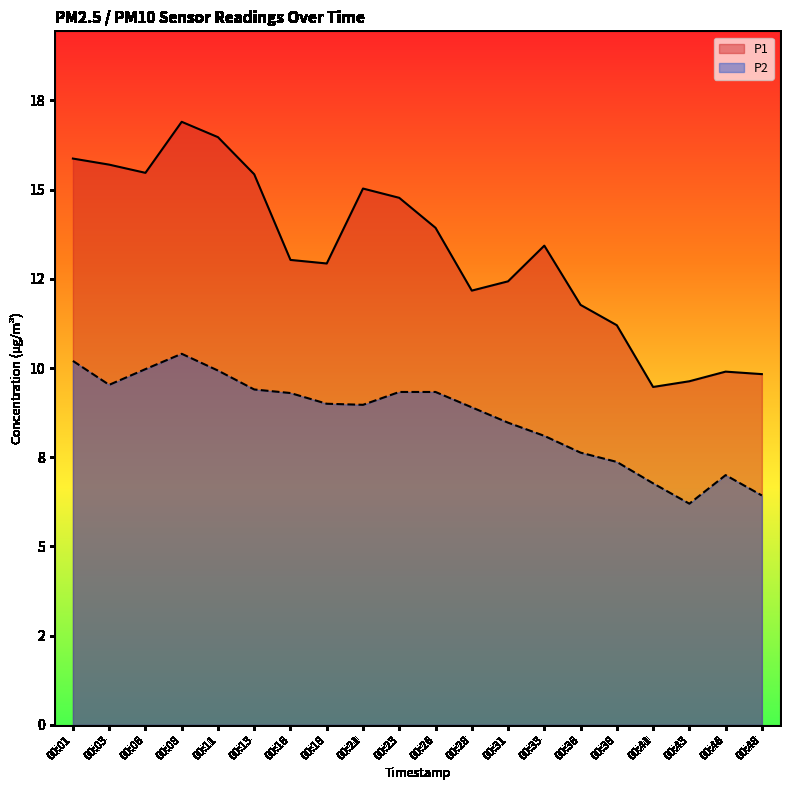

Where is the first local maximum for P2?

00:08